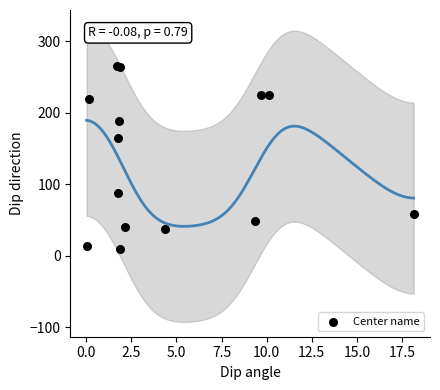

What Y value in the scatter plot is closest to 137?

164.6